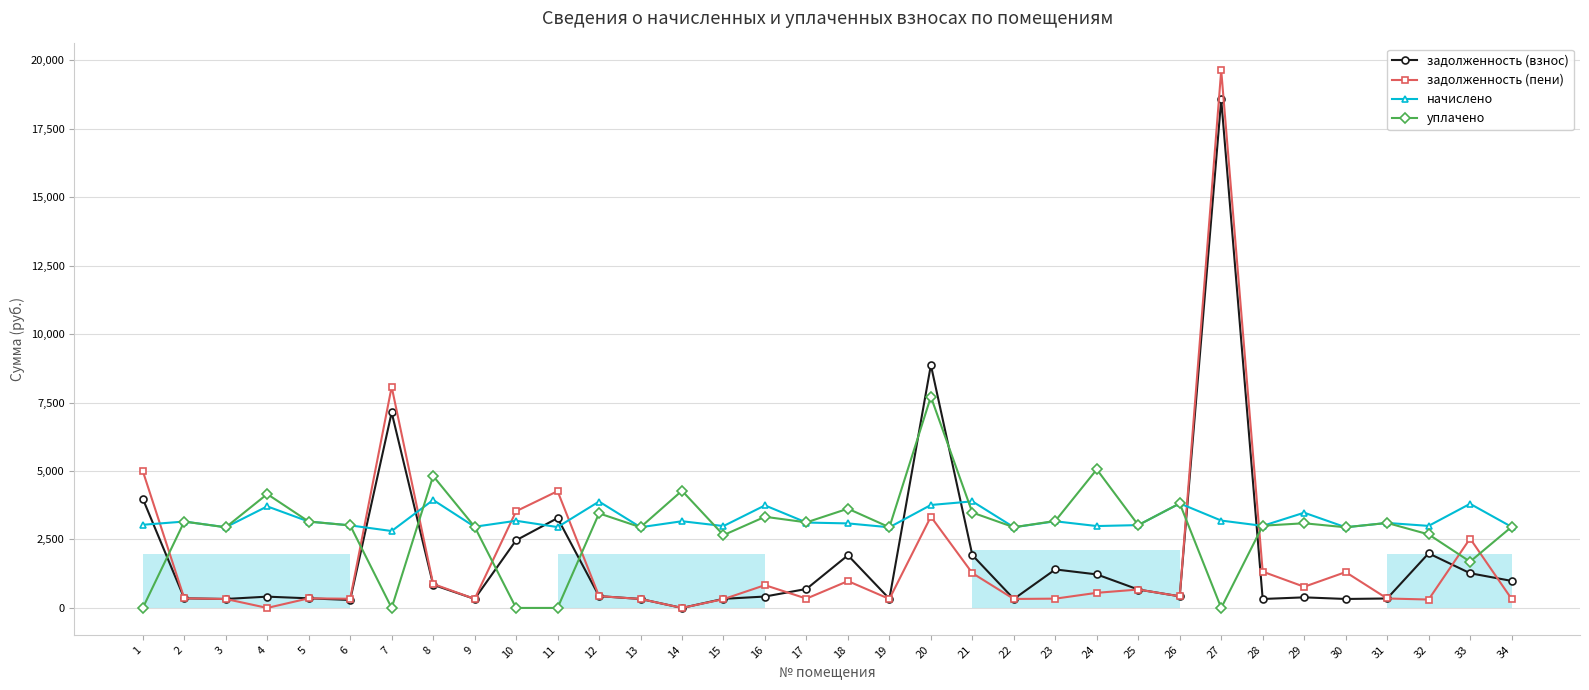

In начислено, how many points are lower than both neighbors (excluding endpoints)?

12